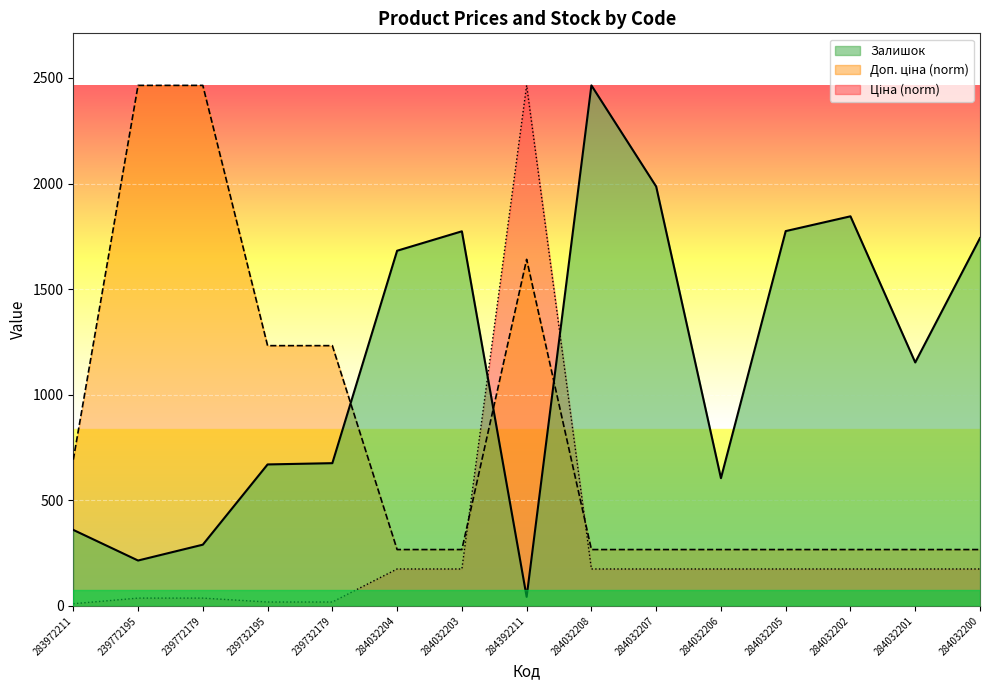

The value of Залишок at 284392211 is 43.0. True or false?

True